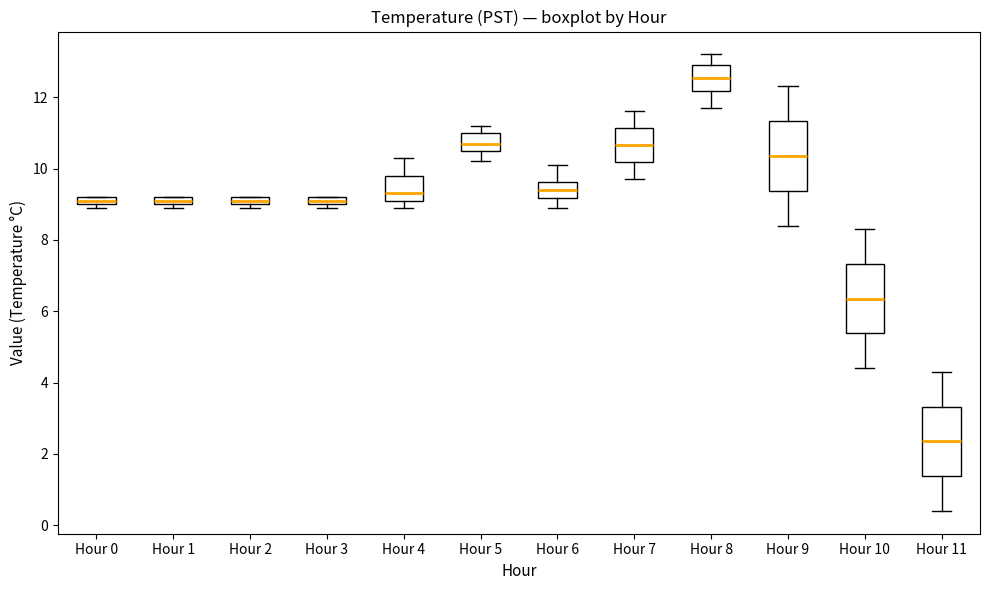

Where does the upper whisker of the box for Hour 4 end on the y-axis? The values are not printed on the chart, so give them approximately, as read against the axis.

10.4